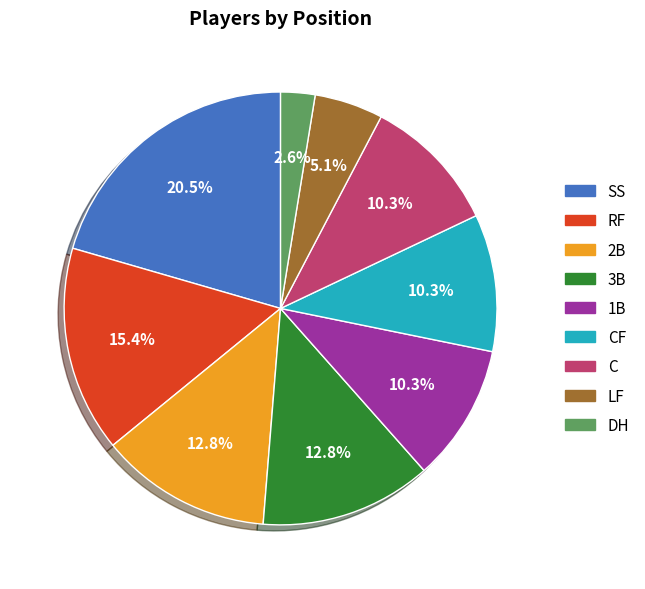

True or false: RF accounts for 15% of the total.

True